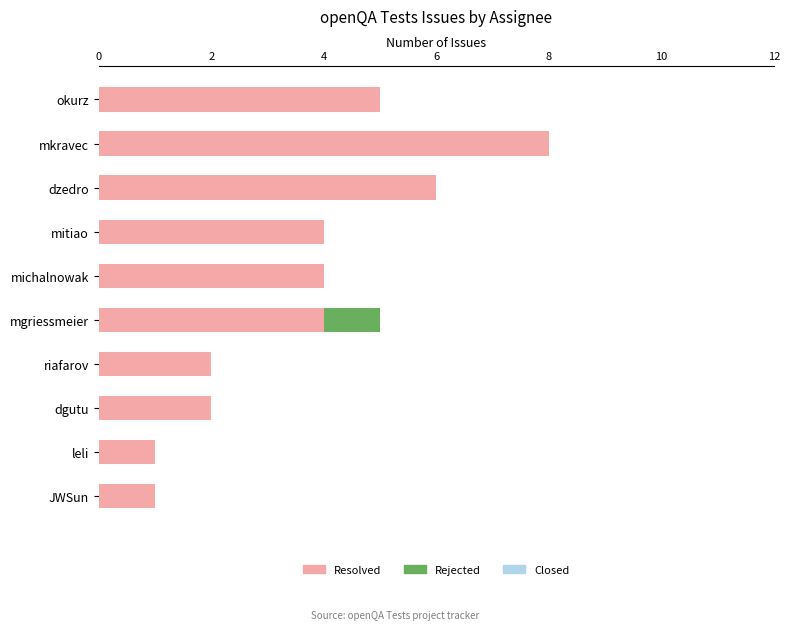

What is the sum of all Resolved values?

37